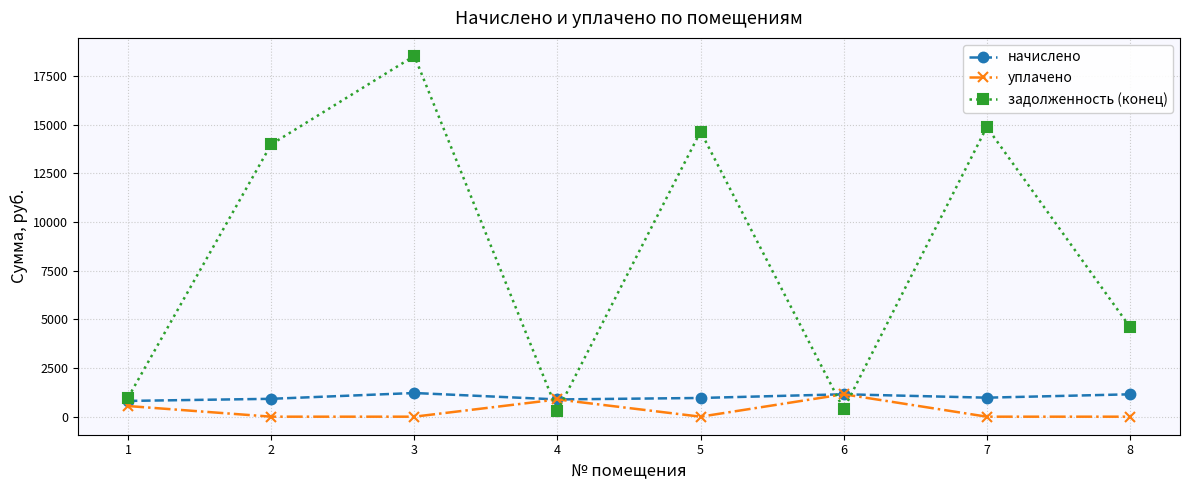

Is it true that начислено equals 1216.1 at 3?

True